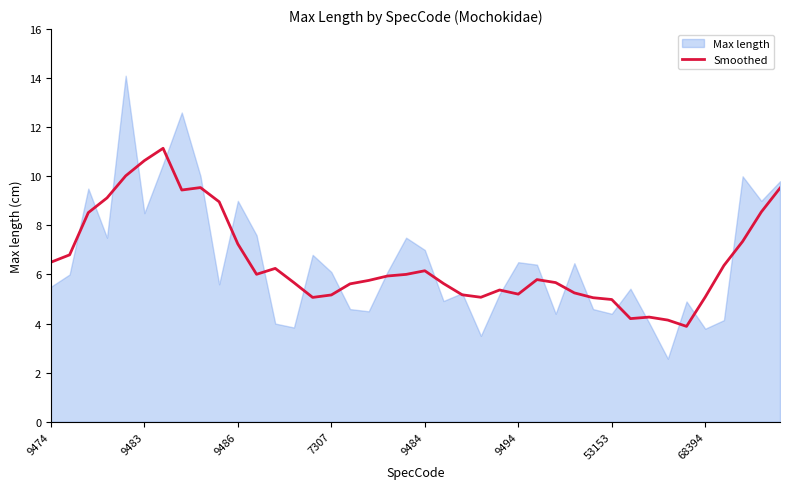

What is the label of the 11th point from the right?

29